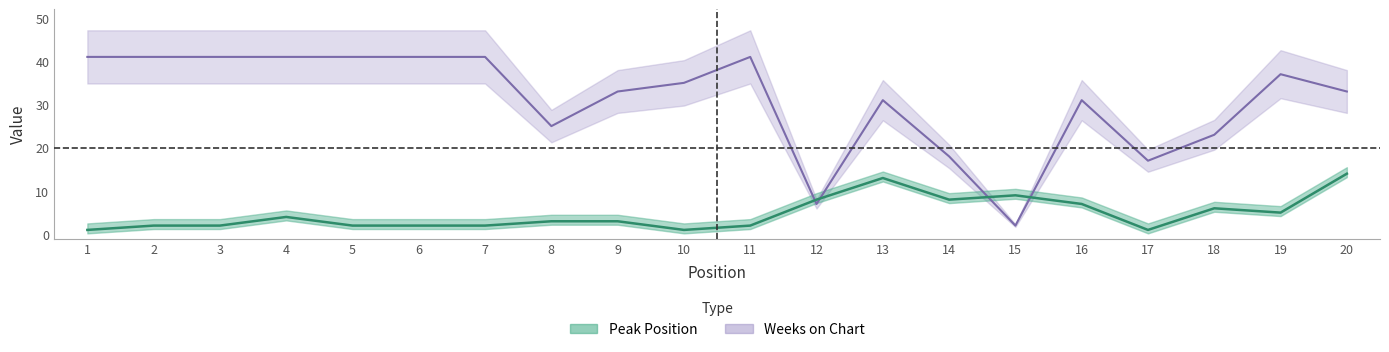

Which series has the largest range (max minus min)?

Weeks on Chart